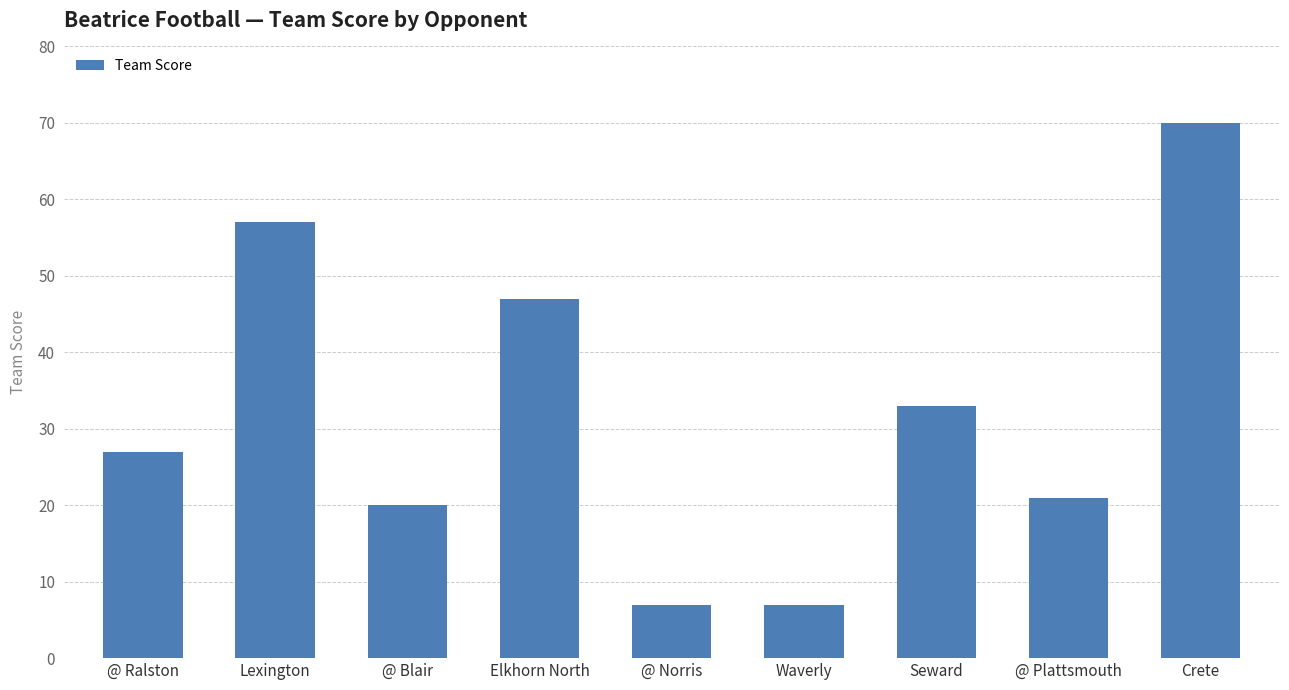

Are the bars grouped side by side (vs. stacked)?

No